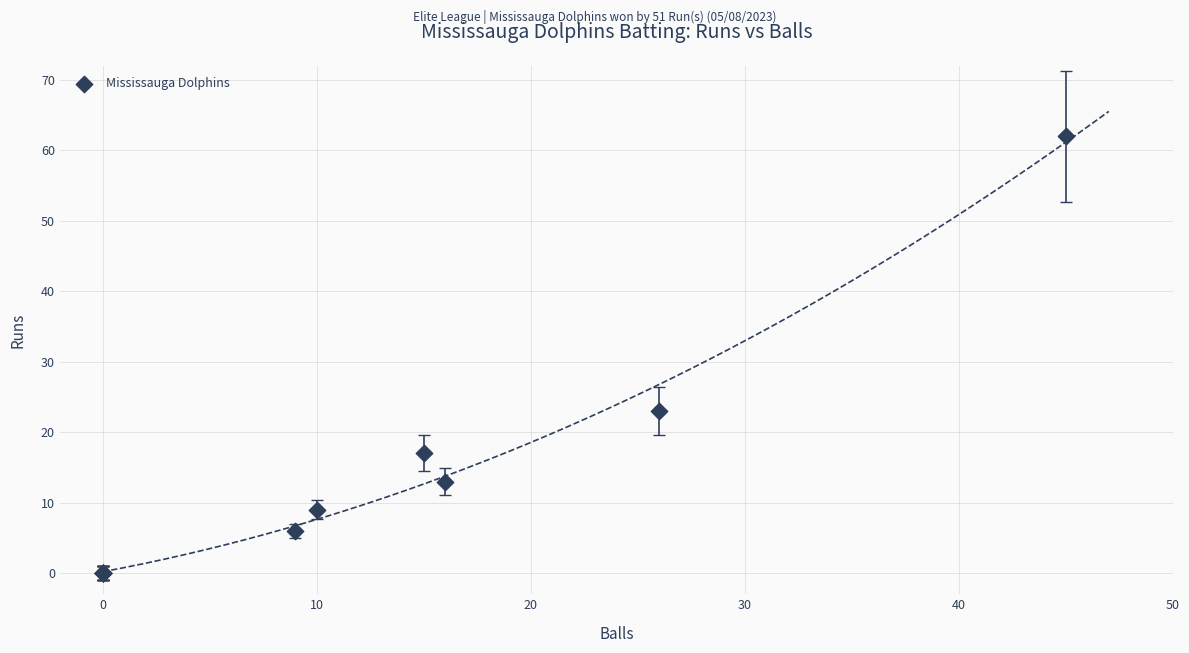

What Y value in the scatter plot is closest to 31?

23